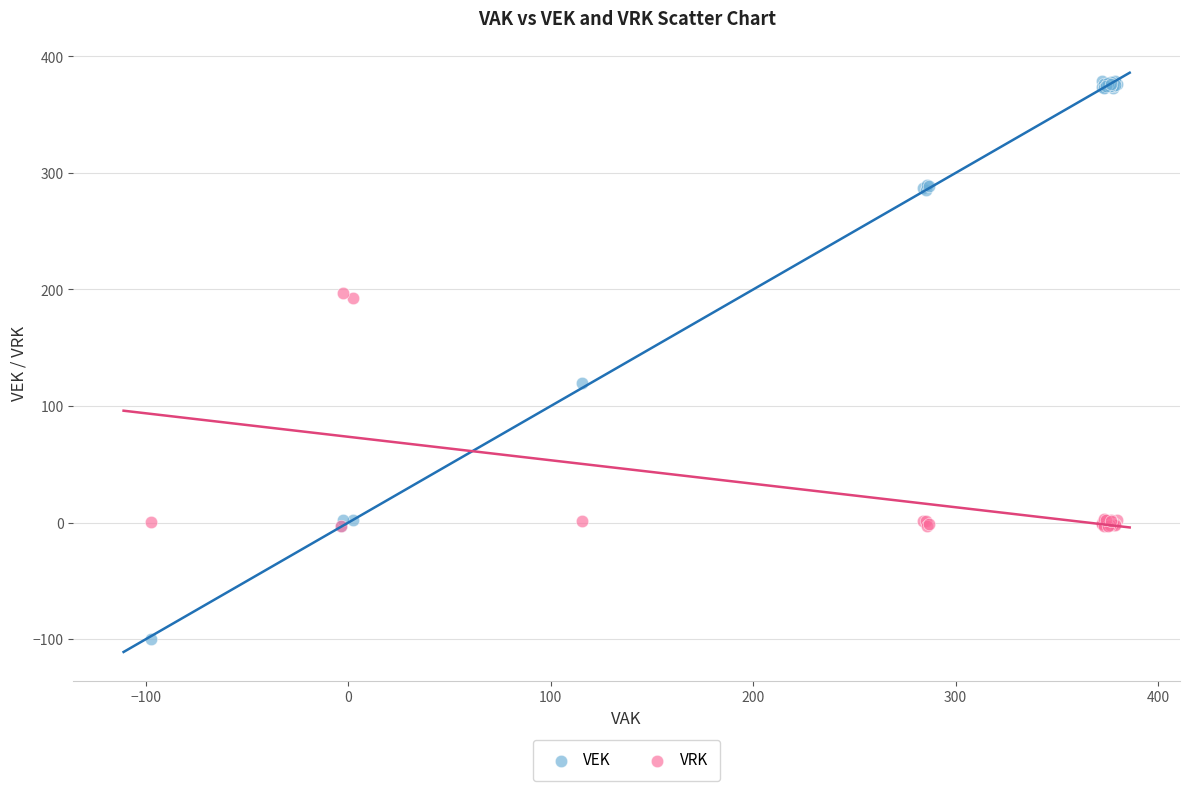

What is the X range (max minus min) for the scatter plot?

476.8